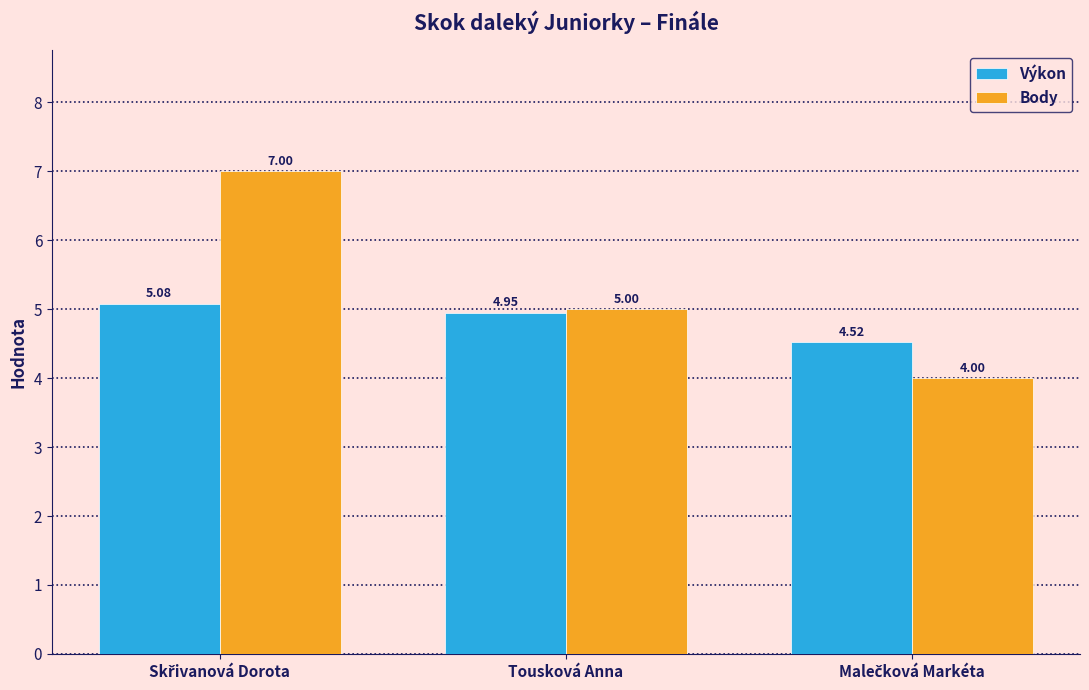

What is the difference between the maximum and second lowest values in the Body series?

2.0